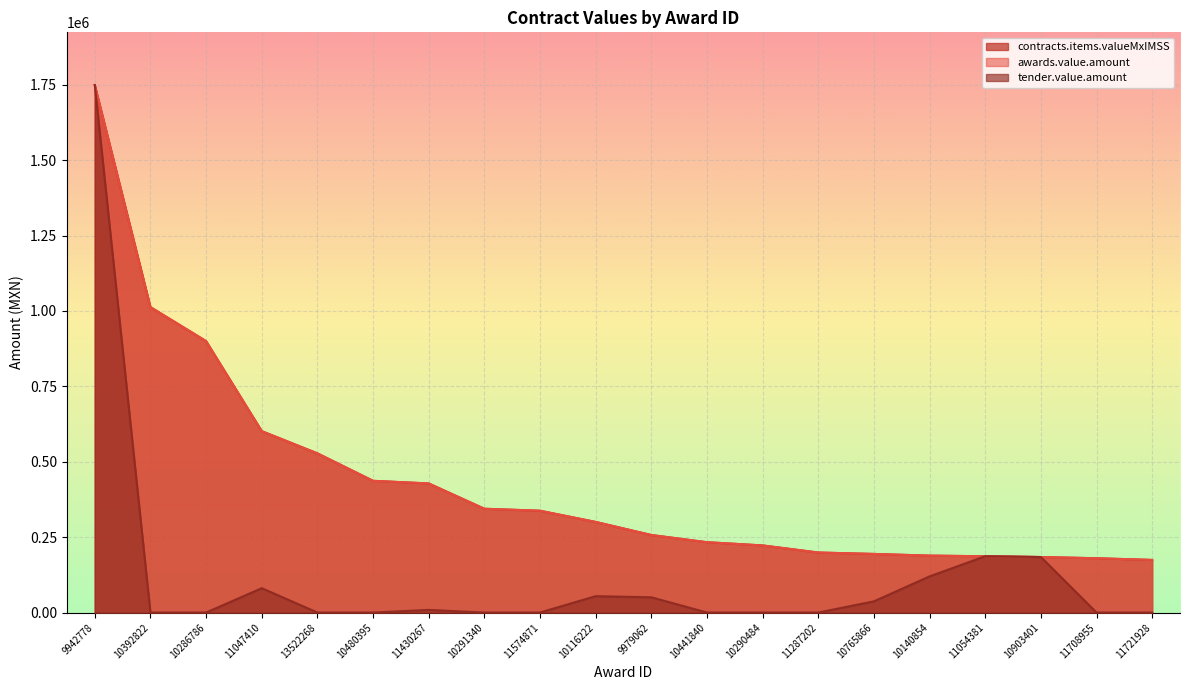

Reading left to right, what are all the values shown in this chart?

contracts.items.valueMxIMSS: 9942778=1748983.0	10392822=1012767.0	10286786=899928.0	11047410=601483.2	13522268=527800.0	10480395=436777.1	11430267=428040.0	10291340=344137.2	11574871=337560.0	10116222=300440.0	9979062=257073.8	10441840=233225.0	10290484=222525.0	11287202=198998.0	10765866=194300.0	10140854=188741.3	11054381=186667.2	10903401=184057.2	11708955=180090.0	11721928=174417.6
awards.value.amount: 9942778=1748983.0	10392822=1012767.0	10286786=899928.0	11047410=601483.2	13522268=527800.0	10480395=436777.1	11430267=428040.0	10291340=344137.2	11574871=337560.0	10116222=300440.0	9979062=257073.8	10441840=233225.0	10290484=222525.0	11287202=198998.0	10765866=194300.0	10140854=188741.3	11054381=186667.2	10903401=184057.2	11708955=180090.0	11721928=174417.6
tender.value.amount: 9942778=1748983.0	10392822=0.0	10286786=0.0	11047410=80736.0	13522268=0.0	10480395=0.0	11430267=8755.7	10291340=0.0	11574871=0.0	10116222=54288.0	9979062=50533.1	10441840=0.0	10290484=0.0	11287202=0.0	10765866=37120.0	10140854=119851.2	11054381=186667.2	10903401=184057.2	11708955=0.0	11721928=0.0